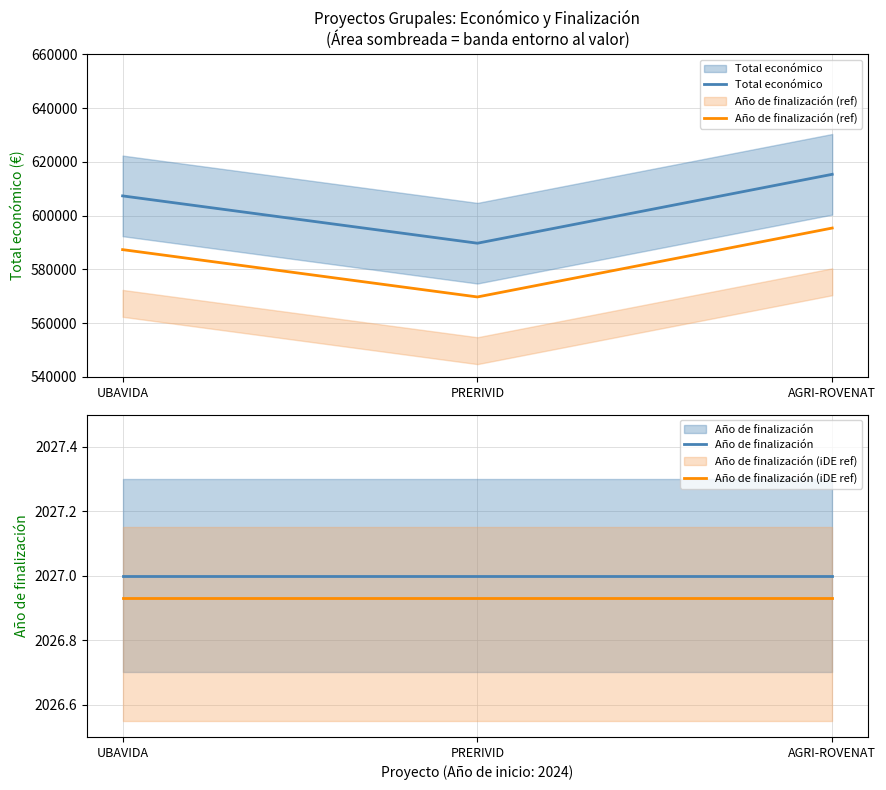

The value of Año de finalización (iDE ref) at AGRI-ROVENAT is 3014.5. True or false?

False